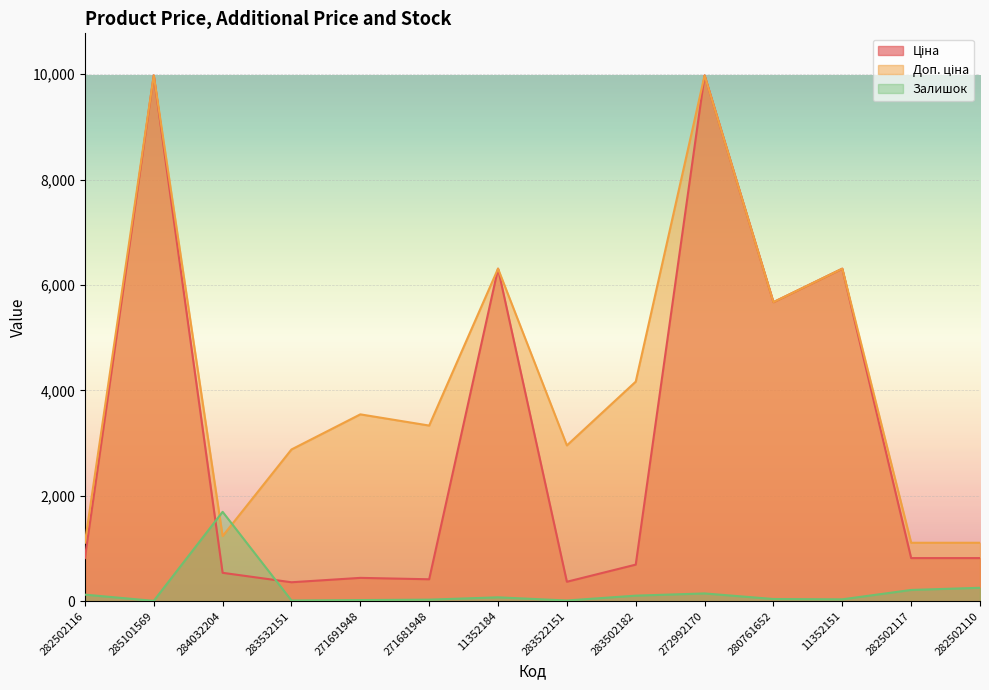

Reading right to left, transcribe all the data shown in this chart.

Ціна: 282502110=818.5	282502117=818.5	11352151=6308.8	280761652=5673.8	272992170=9975.0	283502182=694.3	283522151=369.5	11352184=6308.8	271681948=416.6	271691948=443.1	283532151=359.9	284032204=539.0	285101569=9975.0	282502116=818.5
Доп. ціна: 282502110=1109.2	282502117=1109.2	11352151=6308.8	280761652=5673.8	272992170=9975.0	283502182=4165.6	283522151=2955.8	11352184=6308.8	271681948=3332.5	271691948=3545.0	283532151=2878.8	284032204=1235.4	285101569=9975.0	282502116=1109.2
Залишок: 282502110=255.0	282502117=214.0	11352151=36.0	280761652=42.0	272992170=148.0	283502182=106.0	283522151=14.0	11352184=74.0	271681948=30.0	271691948=22.0	283532151=14.0	284032204=1696.0	285101569=7.0	282502116=125.0